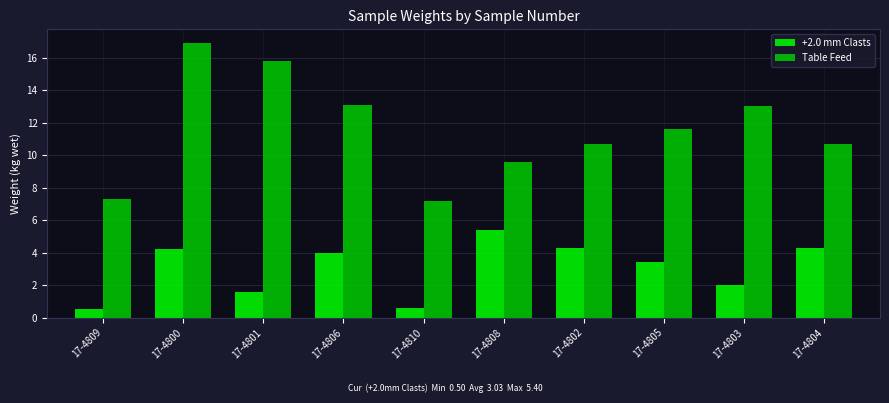

How many series are shown in this chart?

2